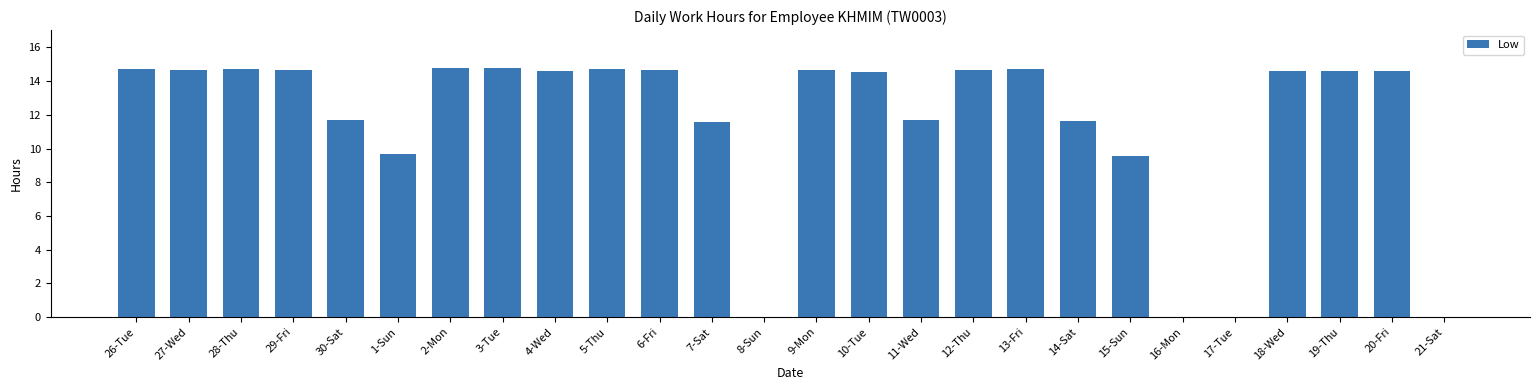

What is the maximum value shown in the chart?

14.8